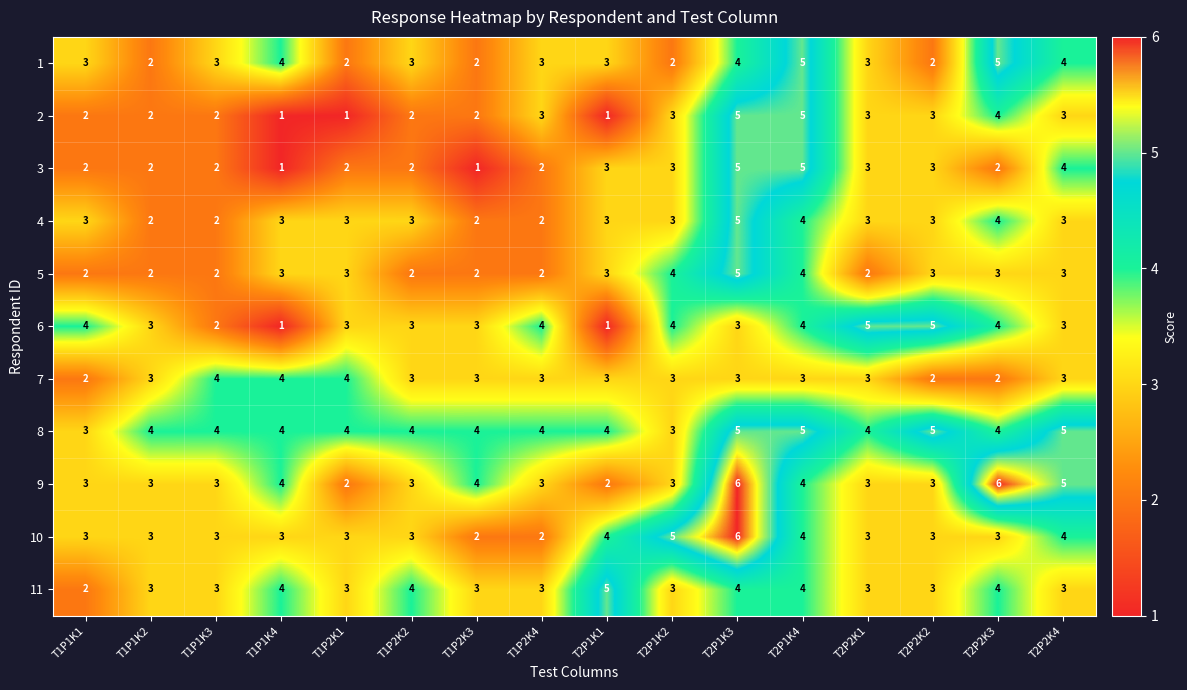

How many series are shown in this chart?

11